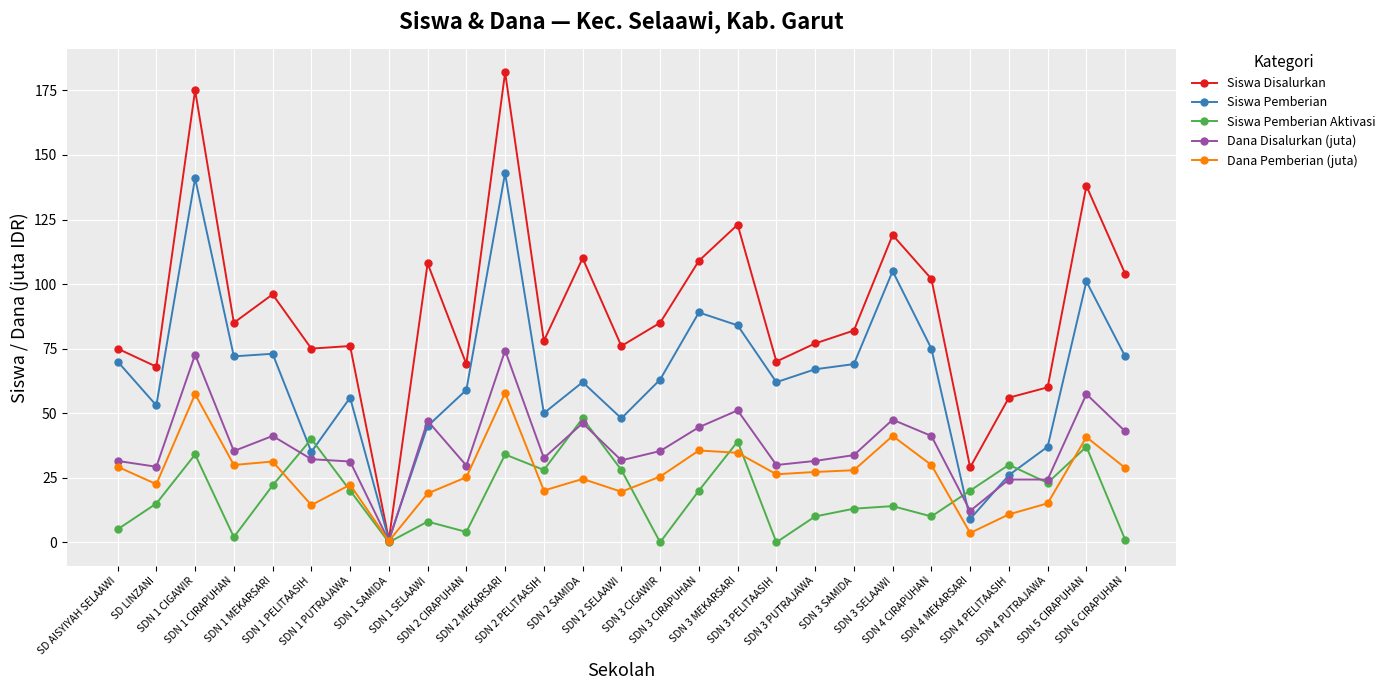

What is the spread (max minus min) of values at SDN 2 SELAAWI?

56.4